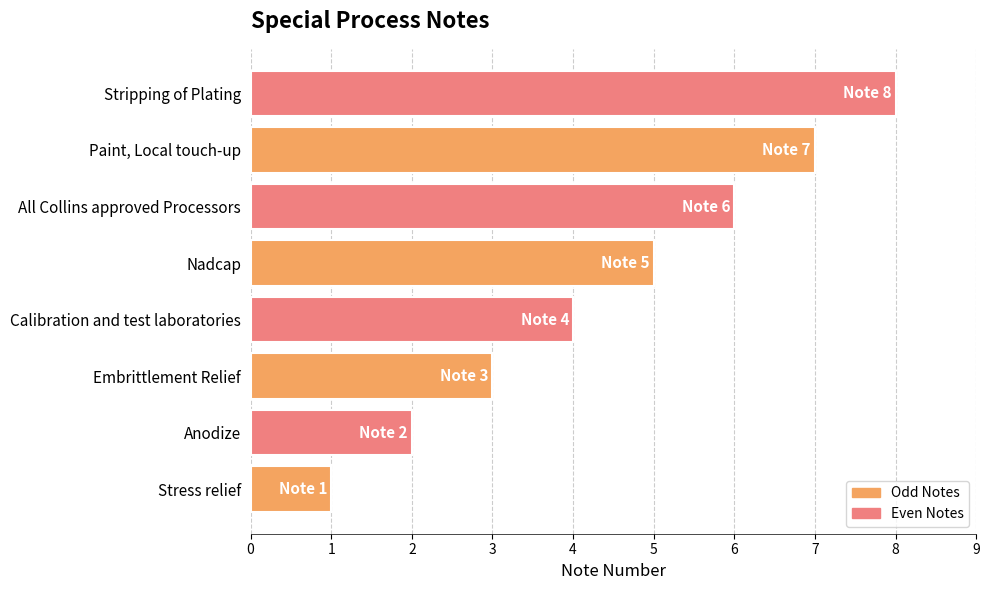

Are the bars grouped side by side (vs. stacked)?

No